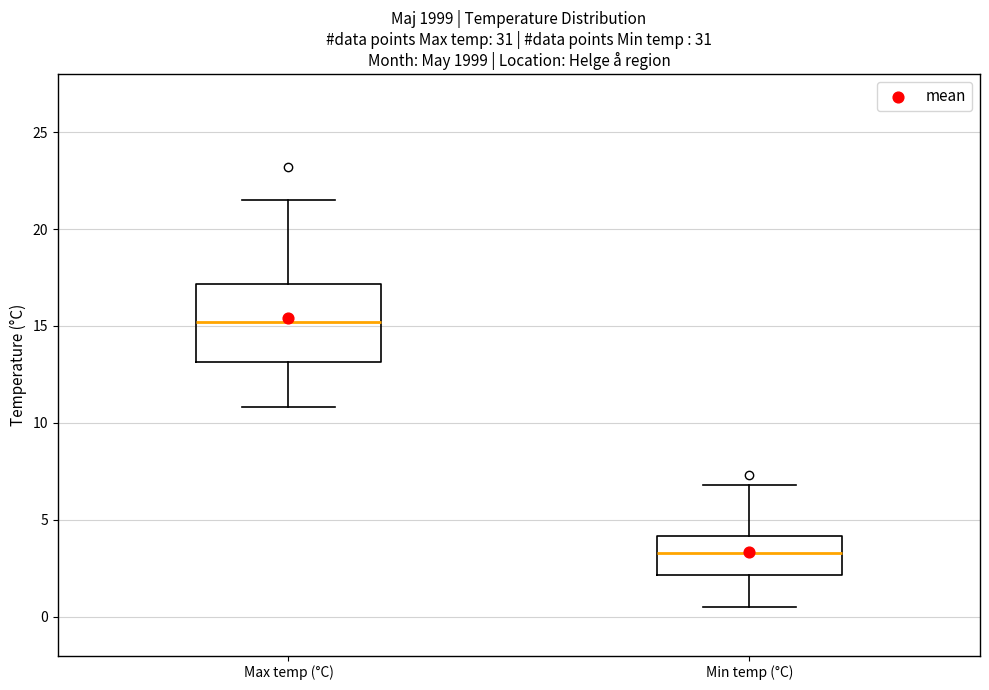

Which box's median line is the highest?

Max temp (°C)